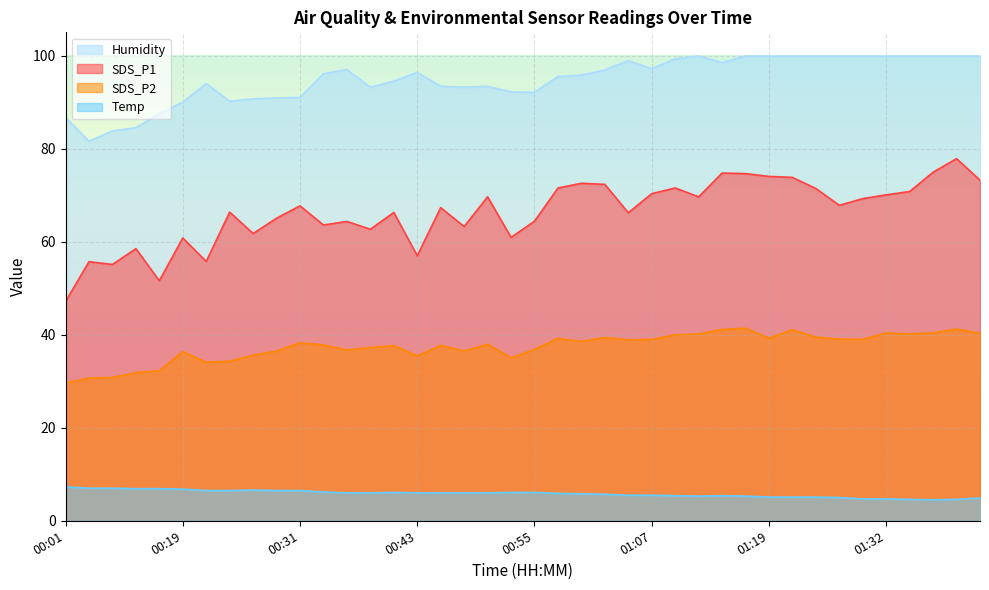

What position from the left is 01:07?

26